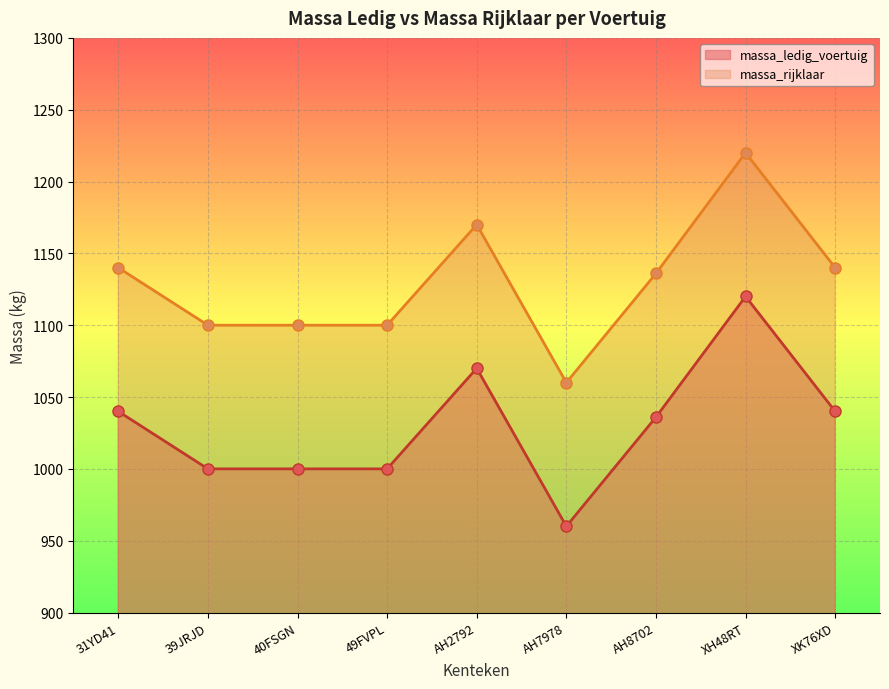

At which category does massa_rijklaar reach its first local peak?

AH2792